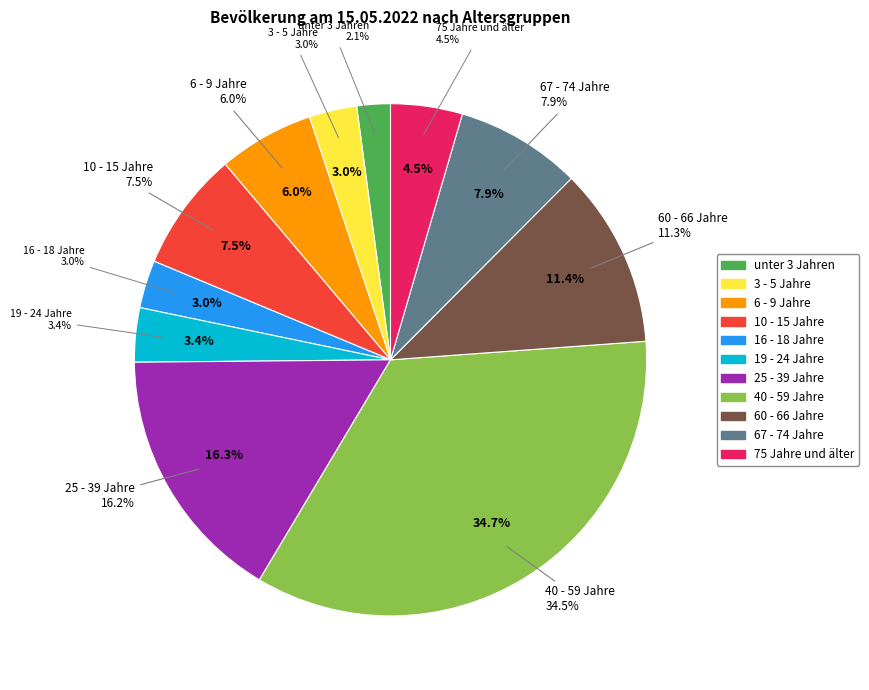

Is it true that 6 - 9 Jahre is 17% of the pie?

False